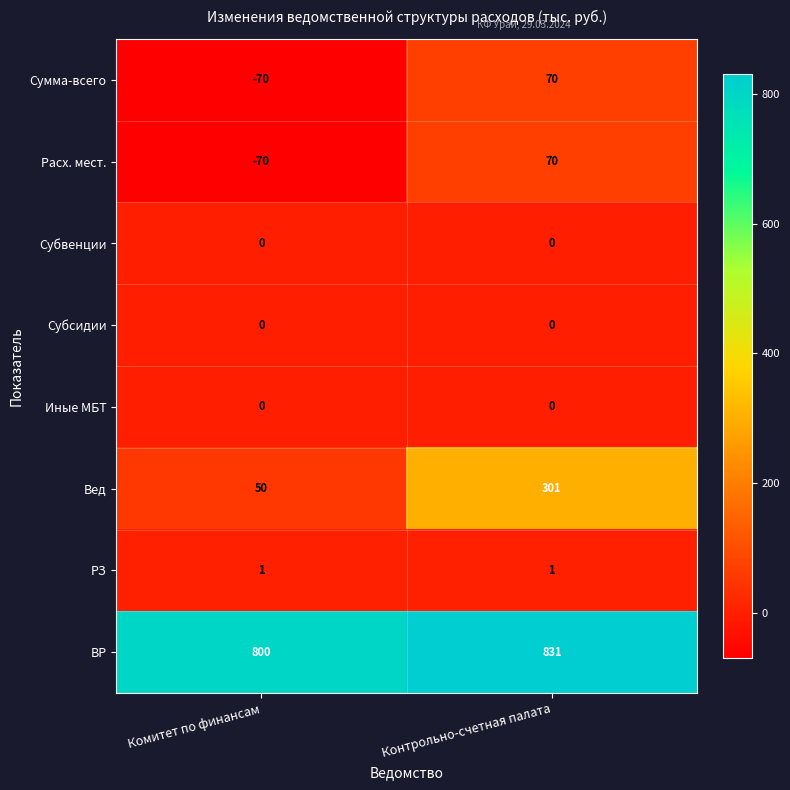

Which series has the widest spread of values?

Вед